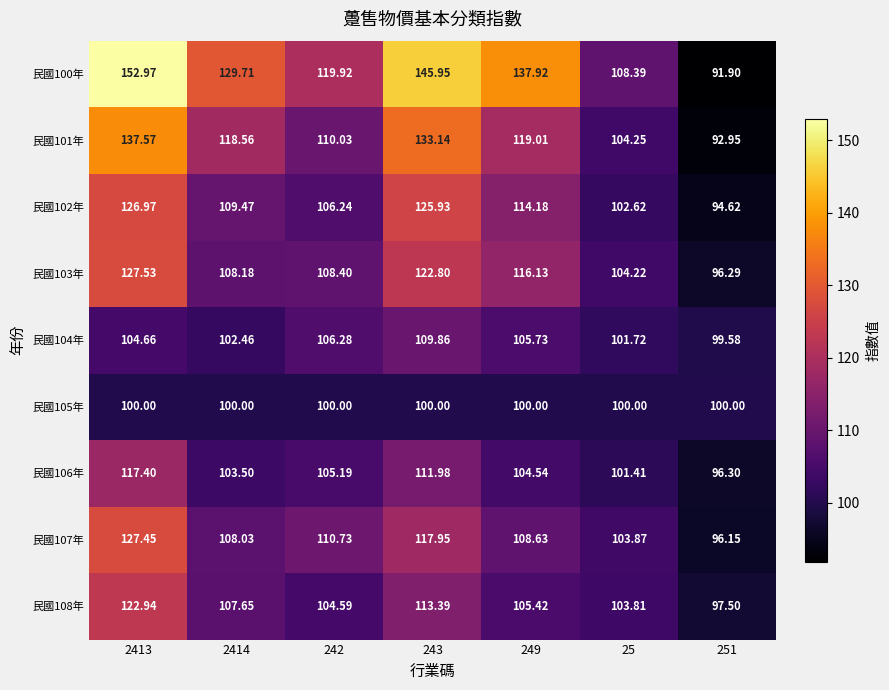

How many distinct data groups are displayed?

9